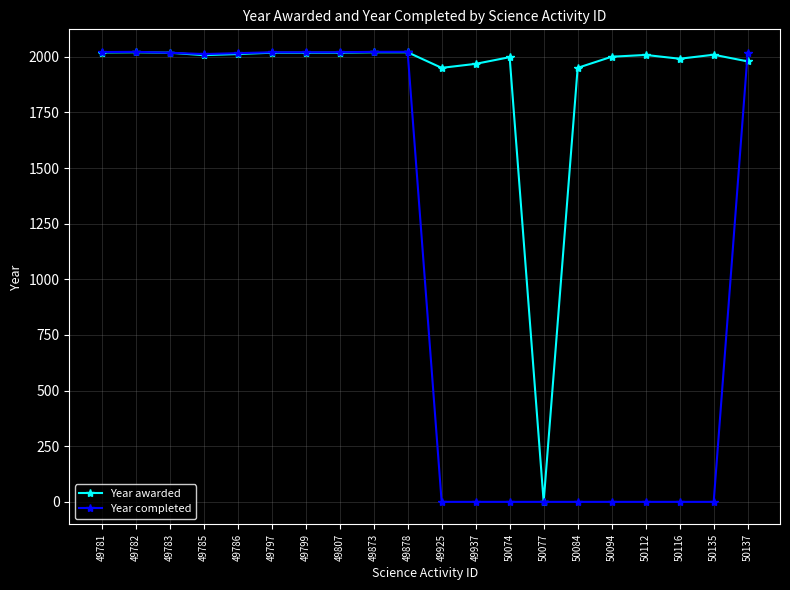

True or false: Year awarded has a value of 0 at 50077.

True